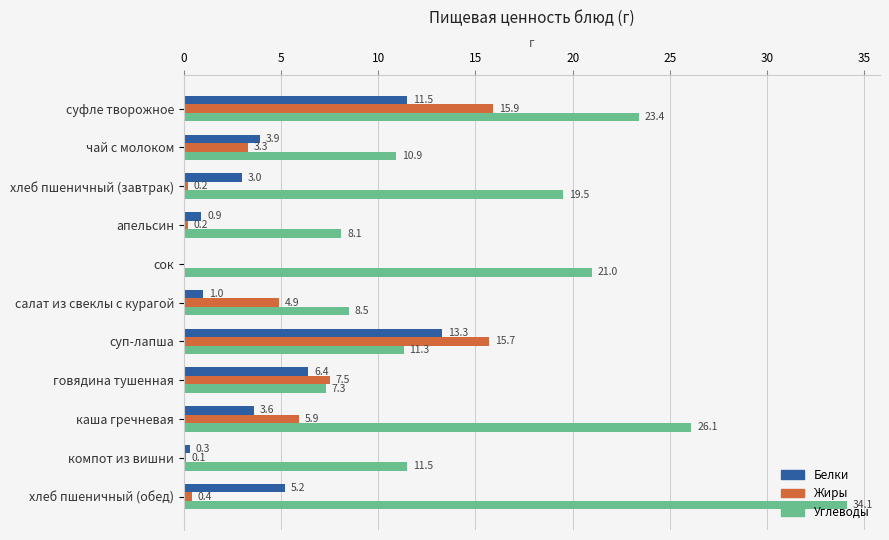

What is the total value across all series at салат из свеклы с курагой?

14.4